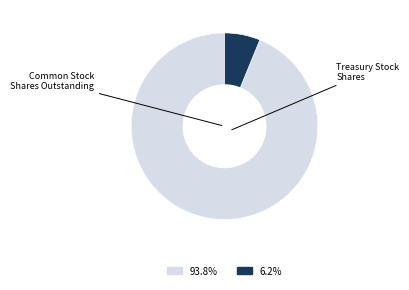

Is there a majority slice in this chart?

Yes